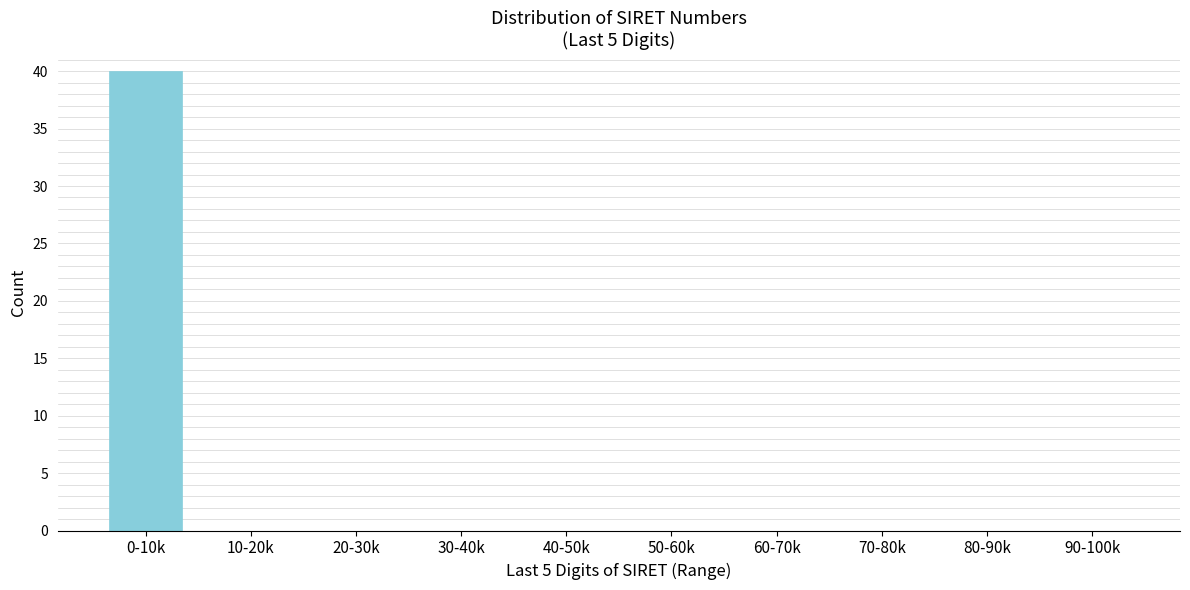

Reading left to right, extract all data points from this chart.

0-10k=40	10-20k=0	20-30k=0	30-40k=0	40-50k=0	50-60k=0	60-70k=0	70-80k=0	80-90k=0	90-100k=0